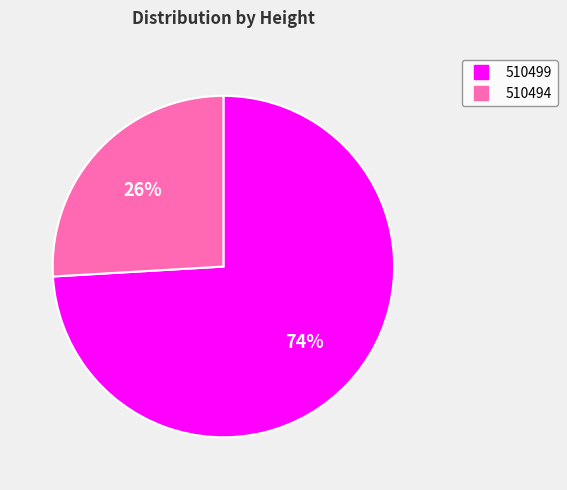

Between 510494 and 510499, which is larger?

510499